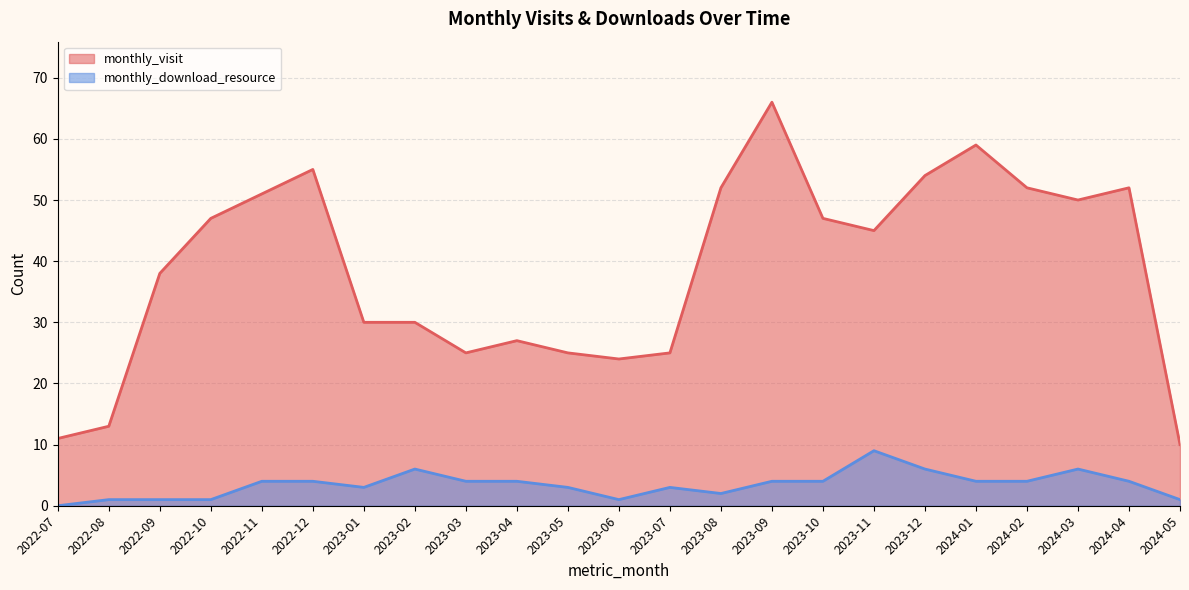

Where is the first local maximum for monthly_download_resource?

2023-02